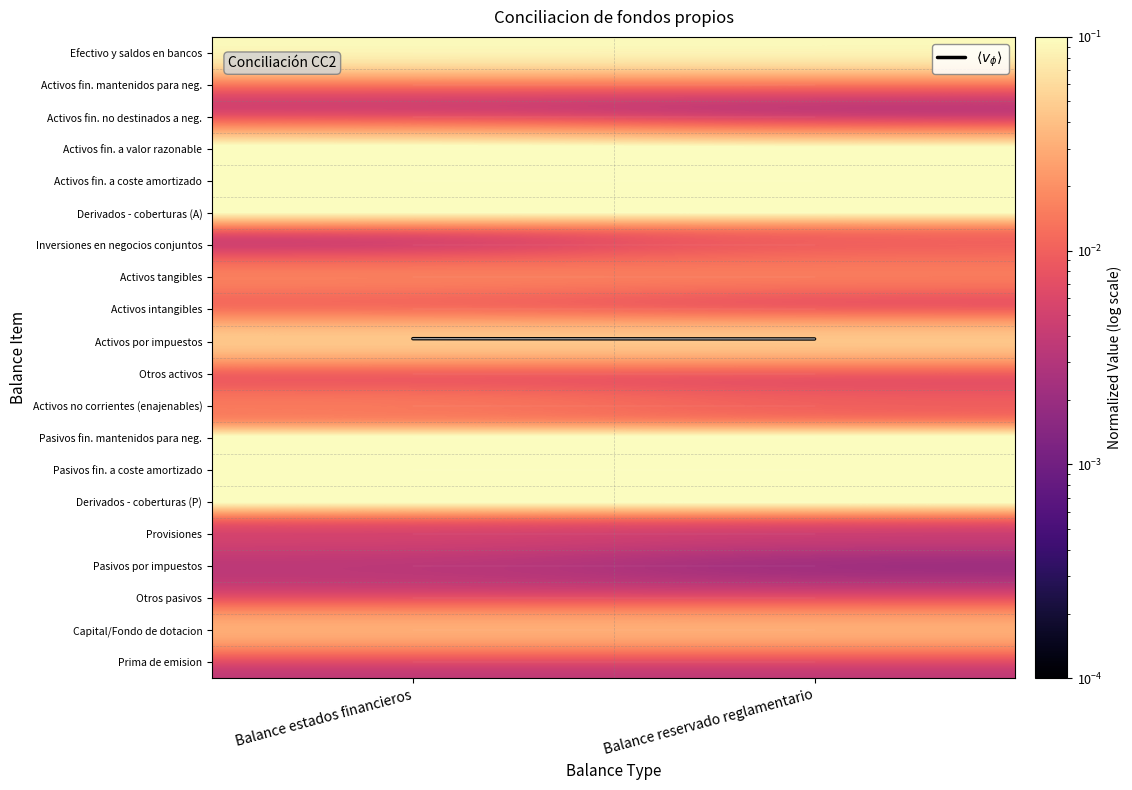

List the series in order of their peak value, lowest first.

Activos fin. no destinados a neg., Prima de emision, Pasivos por impuestos, Otros pasivos, Otros activos, Pasivos fin. mantenidos para neg., Provisiones, Activos fin. mantenidos para neg., Derivados - coberturas (P), Activos intangibles, Derivados - coberturas (A), Inversiones en negocios conjuntos, Activos no corrientes (enajenables), Activos tangibles, Capital/Fondo de dotacion, Activos fin. a valor razonable, Activos por impuestos, Efectivo y saldos en bancos, Activos fin. a coste amortizado, Pasivos fin. a coste amortizado, $\langle v_\phi \rangle$